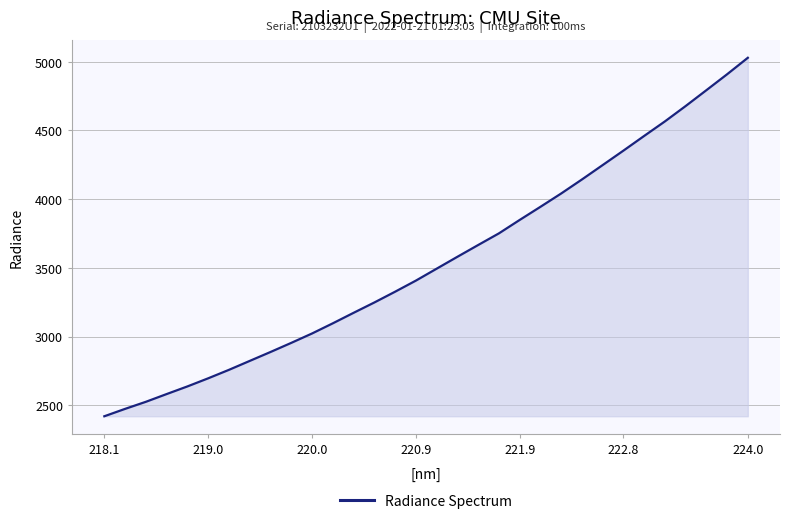

What is the difference between the maximum and minimum values?

2608.7